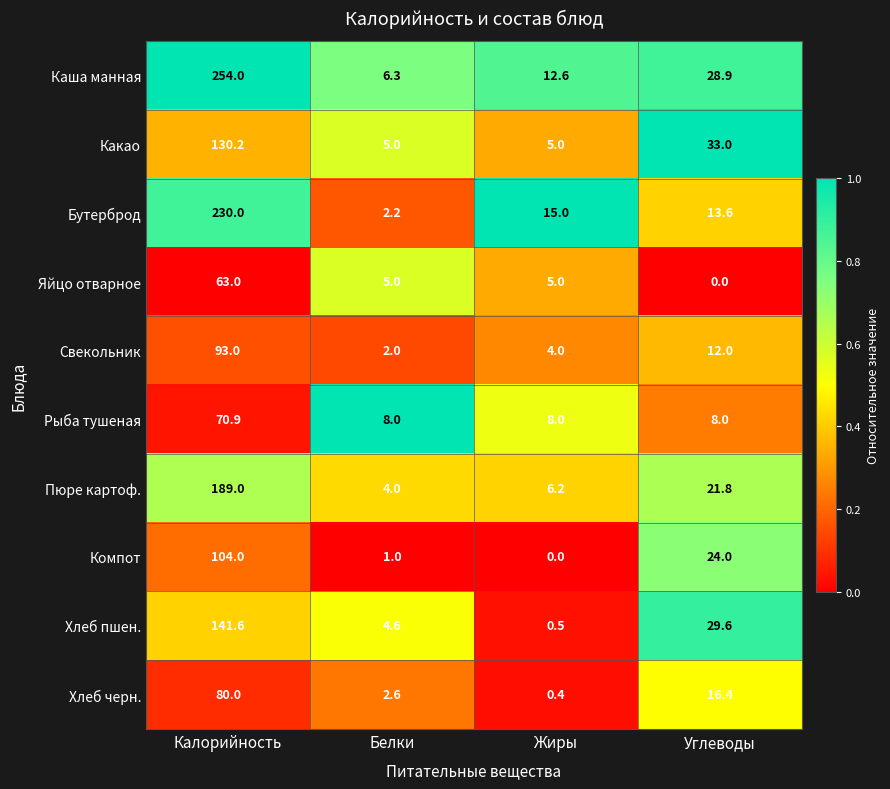

Is it true that Хлеб пшен. equals 6.7 at Белки?

False